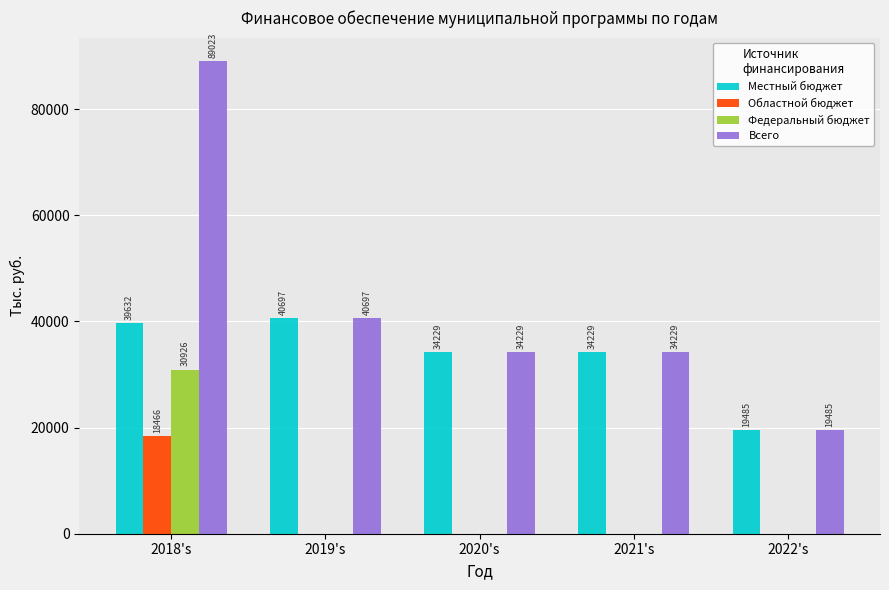

Which category has the highest value in the Федеральный бюджет series?

2018's